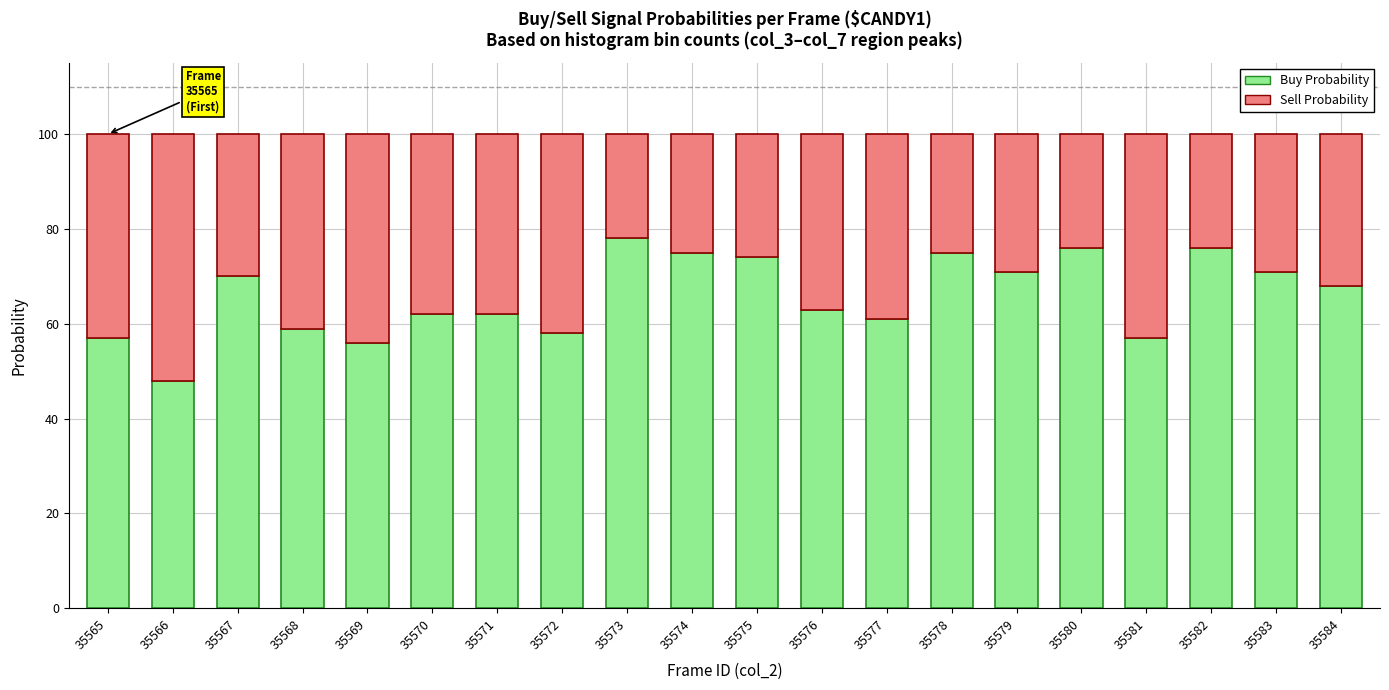

What is the difference between the maximum and minimum values in the Buy Probability series?

30